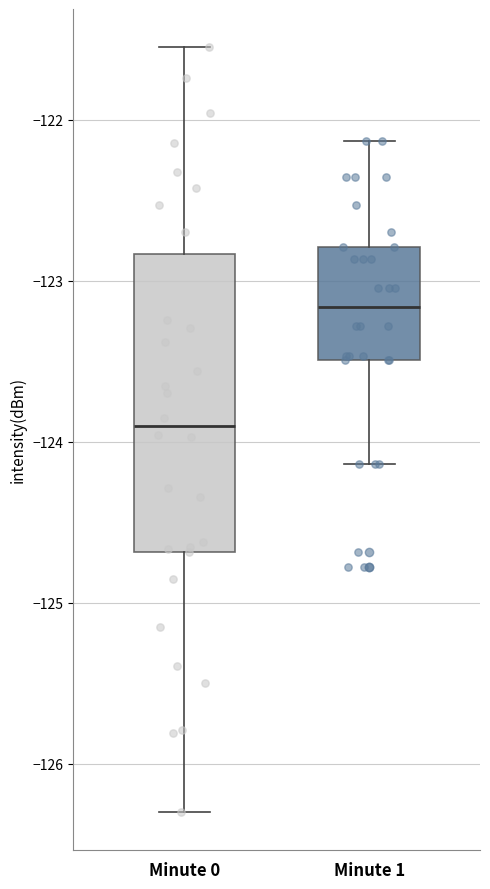

Which box is the tallest, from its lower edge to its upper edge?

Minute 0